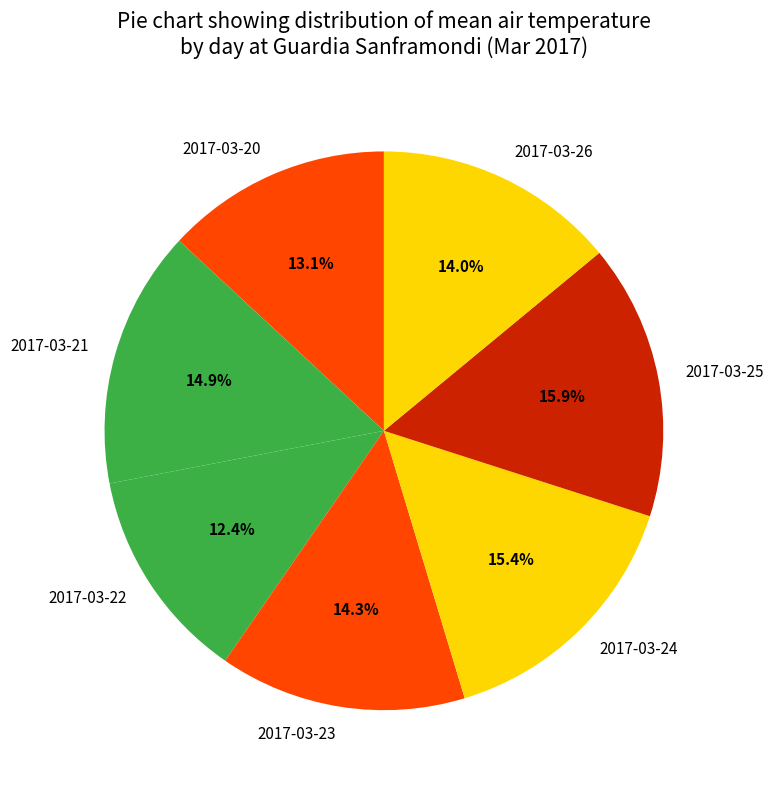

To the nearest percent, what portion does 2017-03-23 represent?

14%